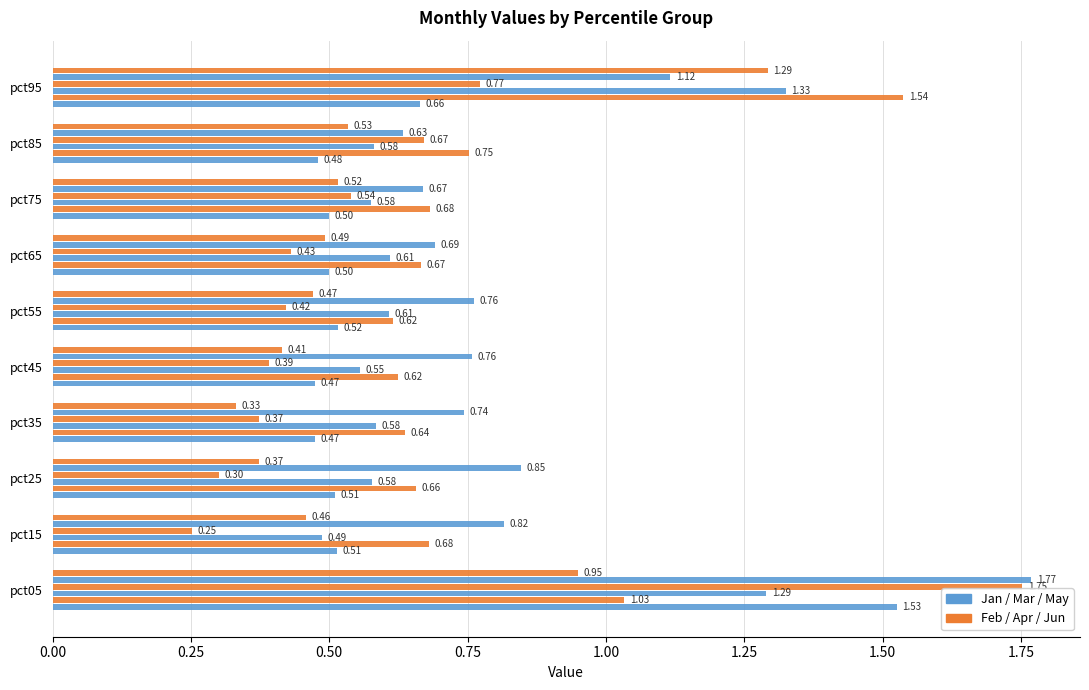

How many distinct data groups are displayed?

6